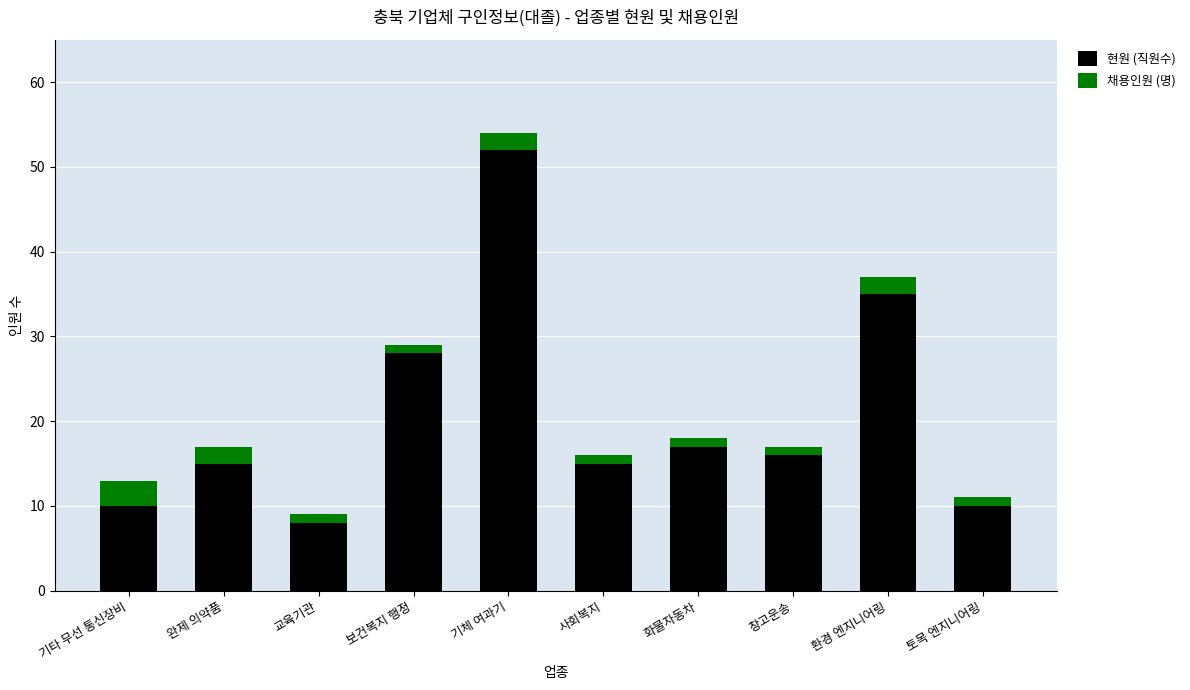

At which label is 현원 (직원수) closest to 30?

보건복지 행정